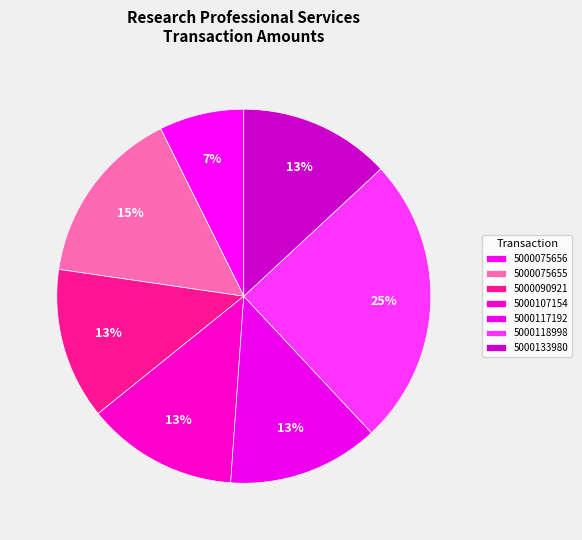

Do 5000090921 and 5000118998 together represent more than half of the pie?

No